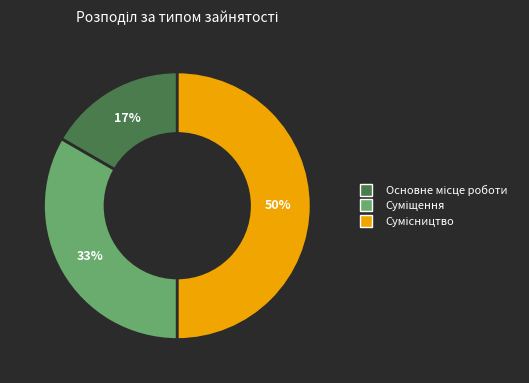

How many segments does this pie chart have?

3